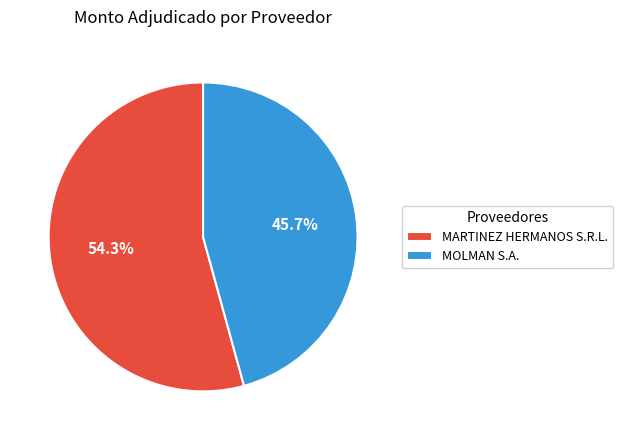

To the nearest percent, what is the combined percentage of MARTINEZ HERMANOS S.R.L. and MOLMAN S.A.?

100%